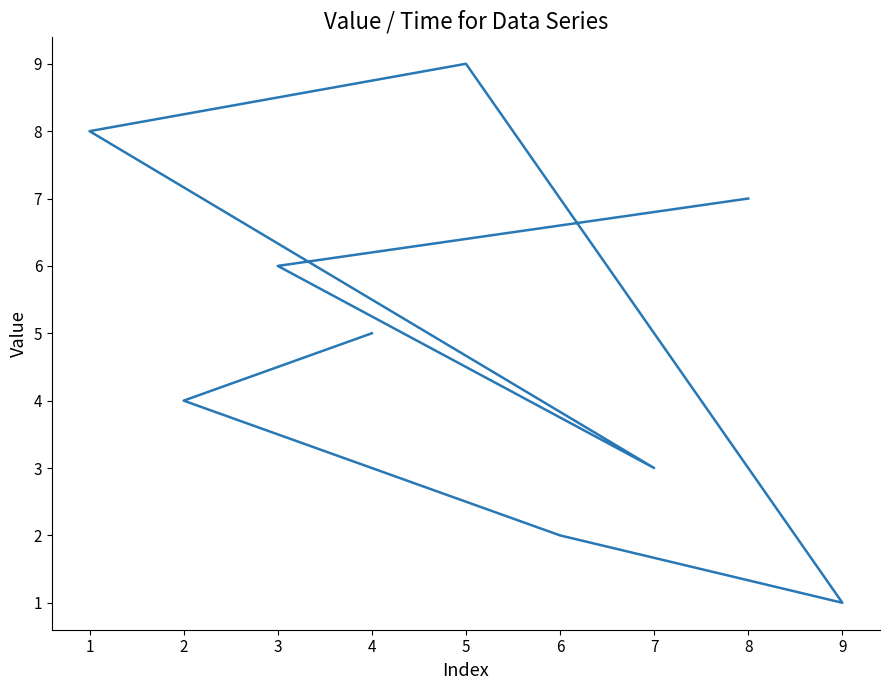

True or false: there are more than 2 points higher than both neighbors.

False